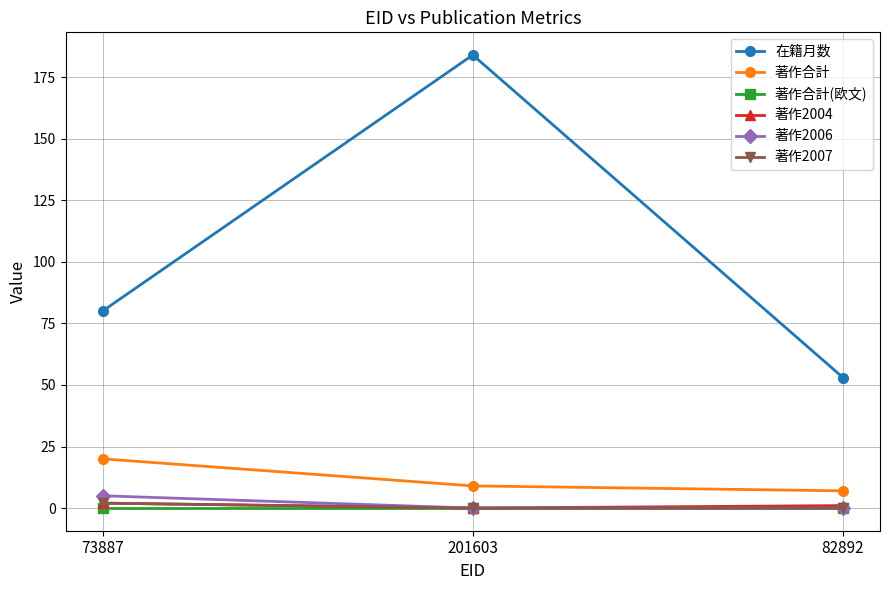

How many values in 著作2004 are above zero?

2